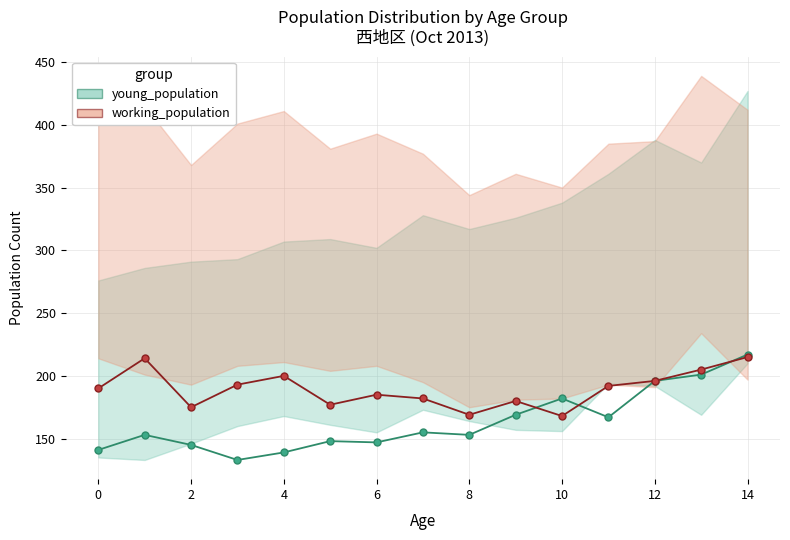

What is the average value of the young_female series?

163